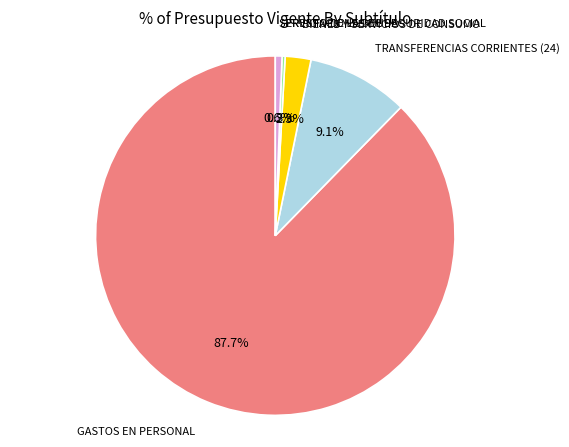

Which slice represents more than half of the pie?

GASTOS EN PERSONAL